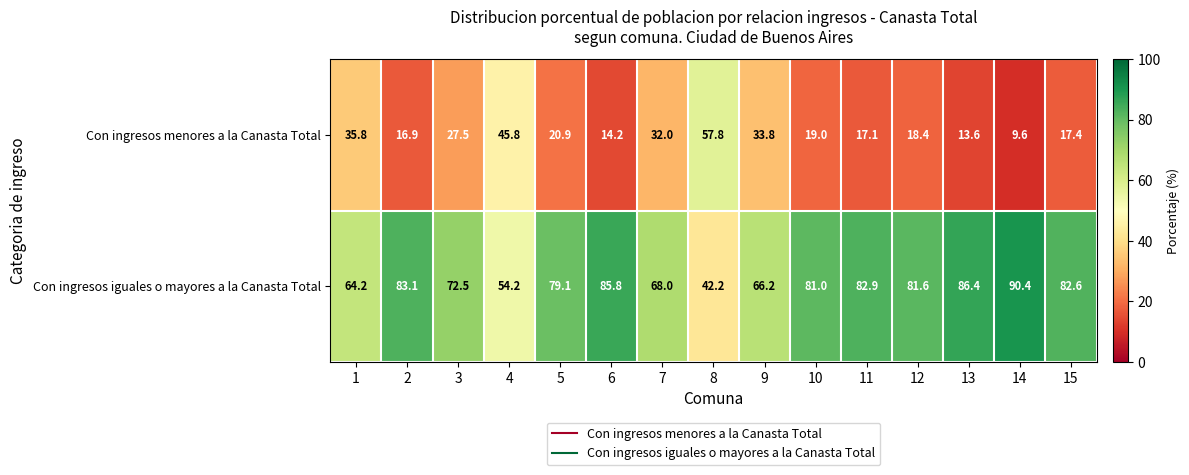

What is the difference between the maximum and minimum values in the Con ingresos iguales o mayores a la Canasta Total series?

48.2